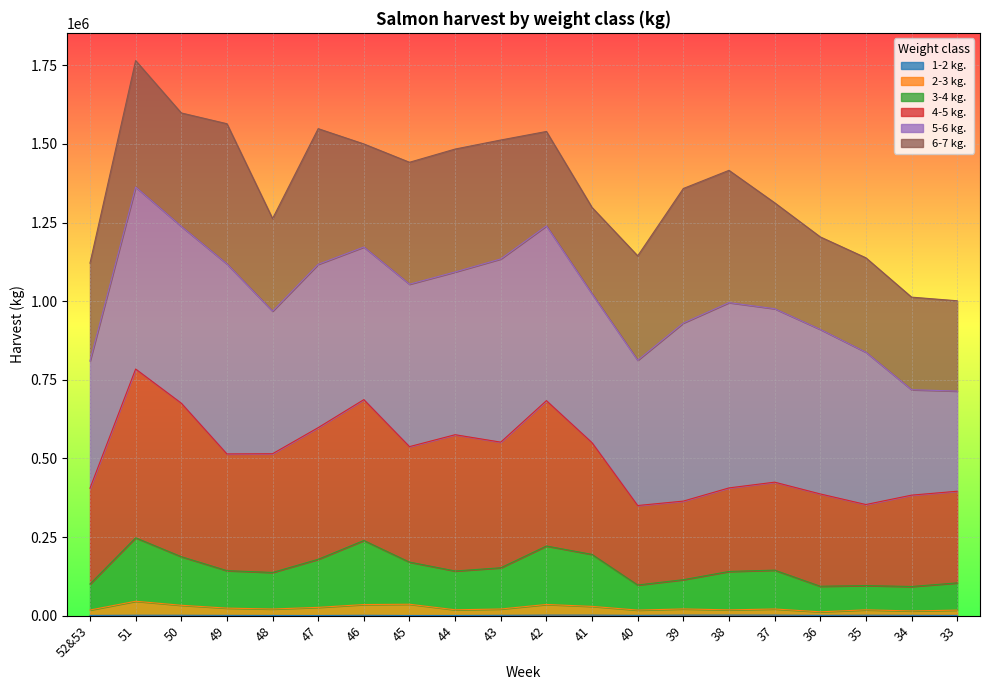

True or false: 3-4 kg. and 1-2 kg. intersect in this chart.

False